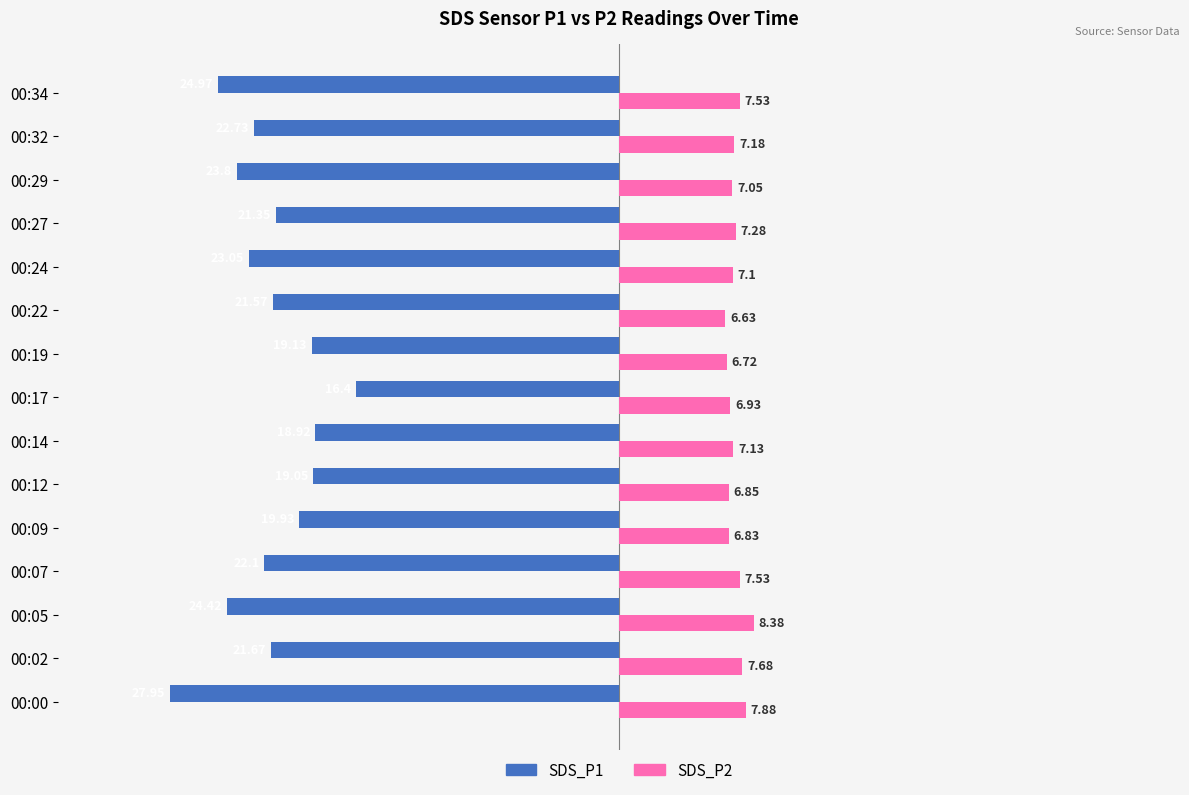

What are all the series names shown in the legend?

SDS_P1, SDS_P2